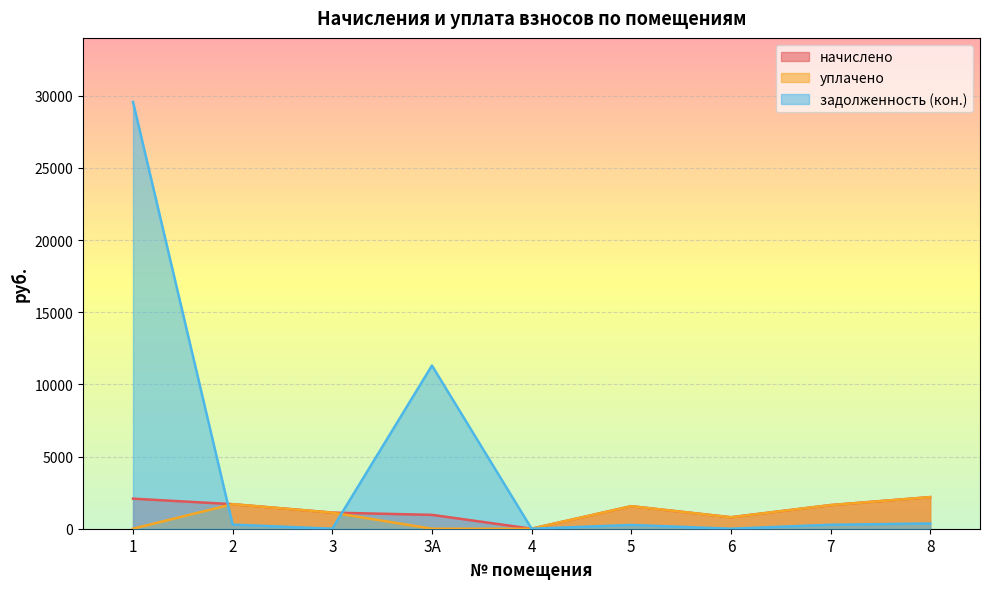

Reading left to right, extract all data points from this chart.

начислено: 1=2082.9	2=1701.3	3=1116.2	3А=960.4	4=0.0	5=1561.4	6=795.0	7=1637.7	8=2191.0
уплачено: 1=0.0	2=1701.2	3=1114.3	3А=0.0	4=0.0	5=1561.4	6=793.7	7=1637.7	8=2191.2
задолженность (кон.): 1=29579.4	2=283.6	3=1.9	3А=11309.0	4=0.0	5=260.2	6=1.3	7=272.9	8=364.3